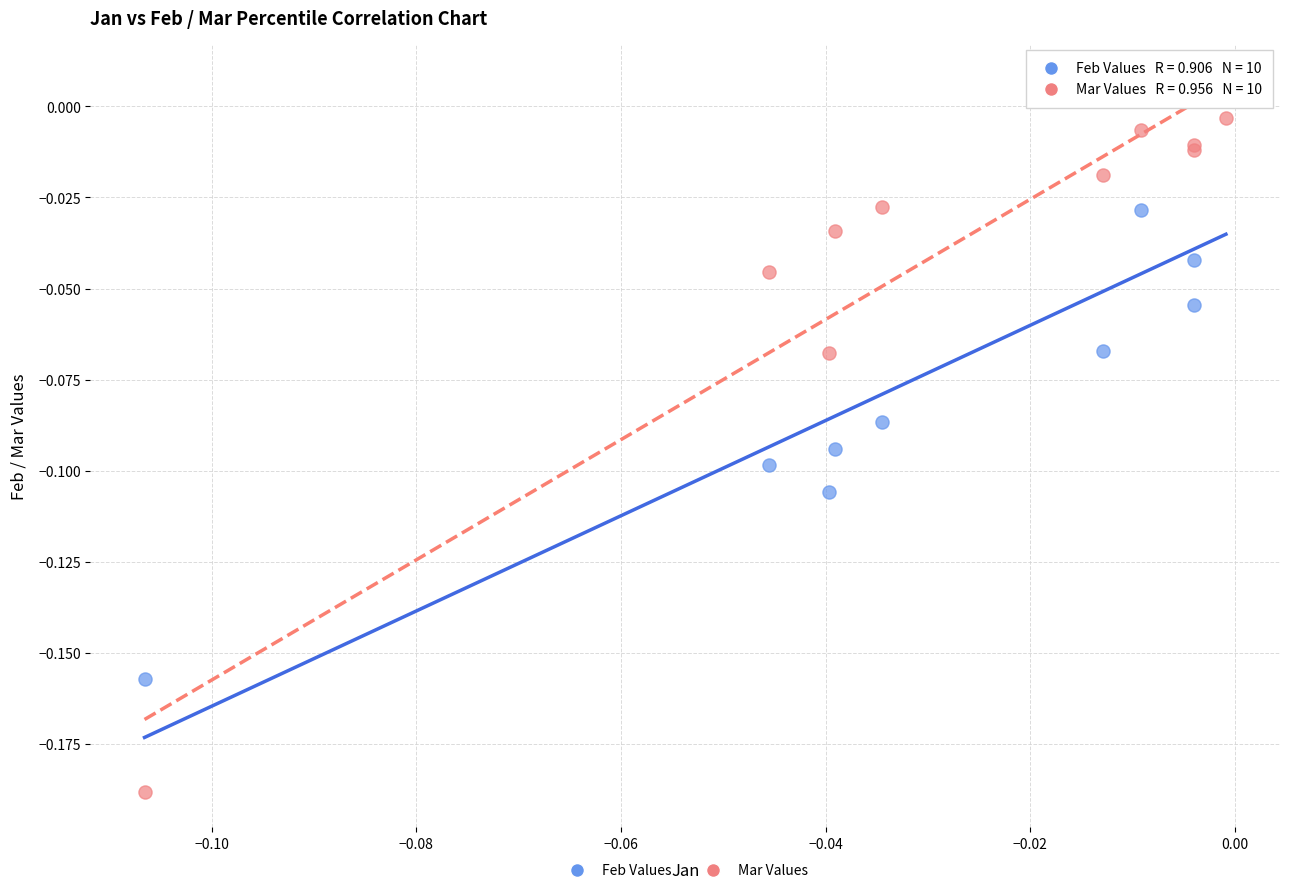

Which series contains the lowest Y value?

Mar Values